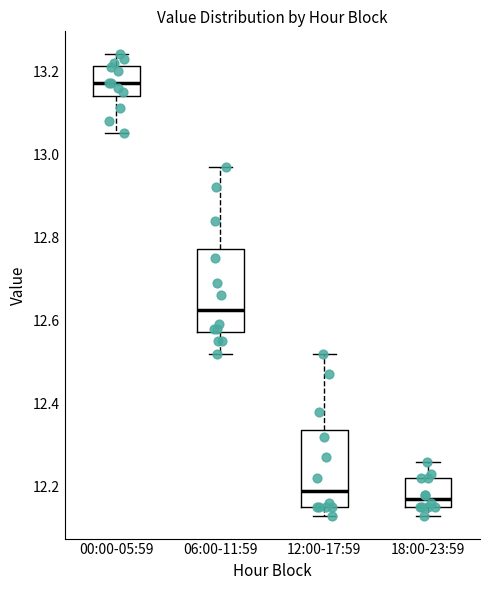

Reading left to right, transcribe this box plot: for each box, give where its median line is, the range the box spans, and where its two whiskers end, as read against the y-axis. The values are not printed on the chart, so give them approximately, as read against the axis.

00:00-05:59: median 13.18, box 13.14 to 13.22, whiskers 13.06 to 13.24
06:00-11:59: median 12.62, box 12.58 to 12.78, whiskers 12.52 to 12.98
12:00-17:59: median 12.20, box 12.16 to 12.34, whiskers 12.14 to 12.52
18:00-23:59: median 12.18, box 12.16 to 12.22, whiskers 12.14 to 12.26